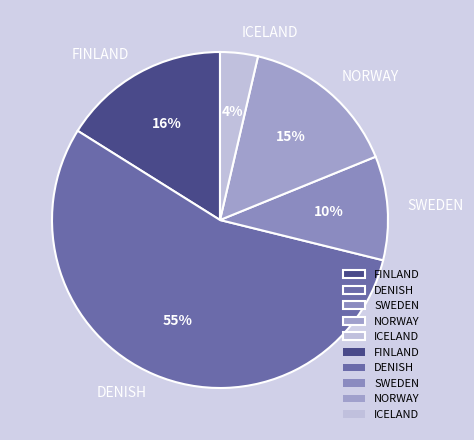

Combined, do ICELAND and FINLAND account for over 50%?

No